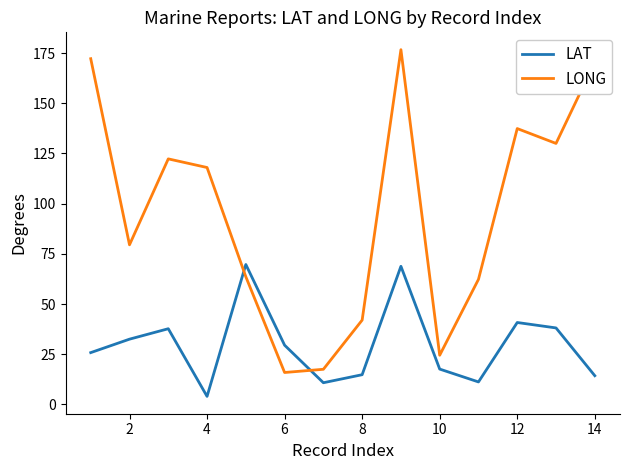

What is the difference between the maximum and minimum values in the LONG series?

160.8